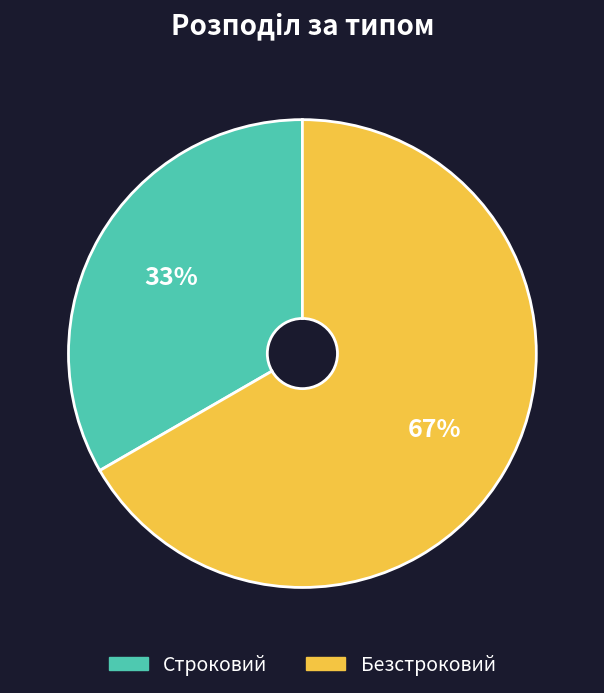

What is the smallest slice in the pie chart?

Строковий